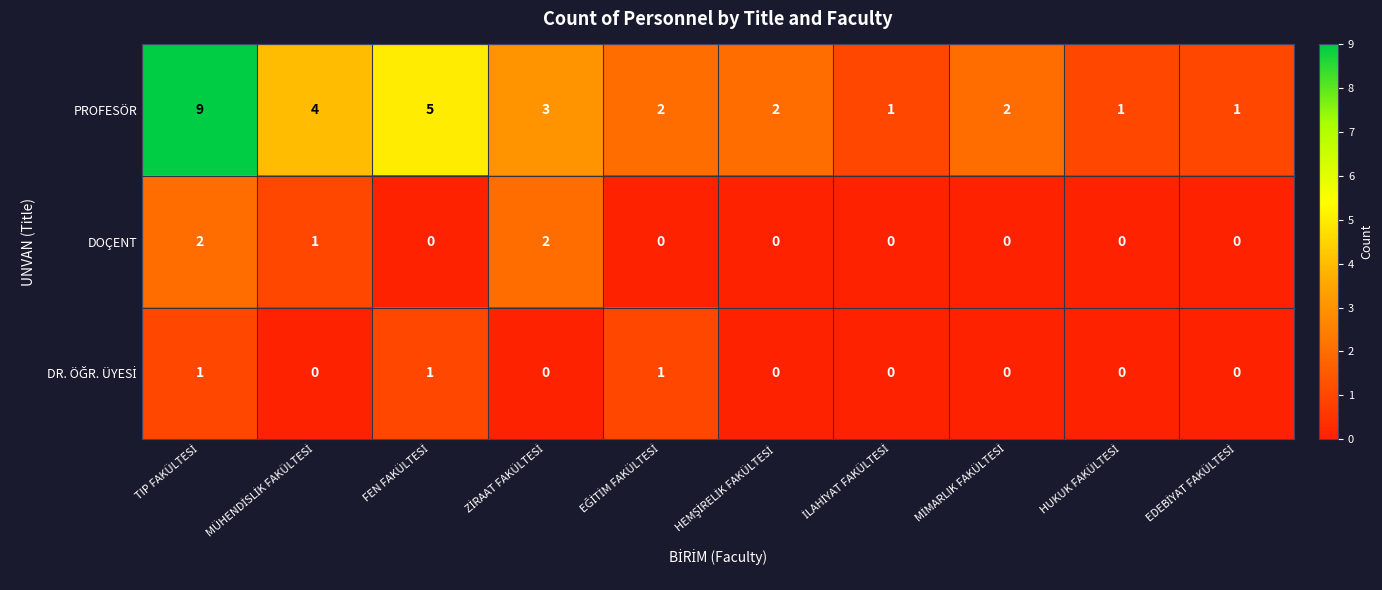

Count the DOÇENT values in the range 0 to 1.

8